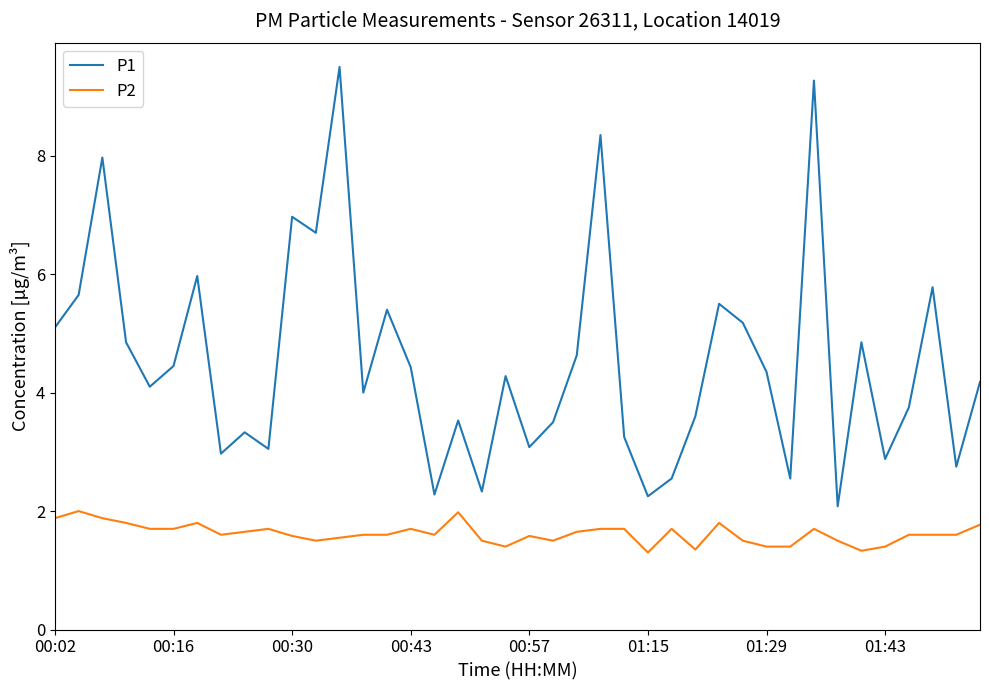

Rank the series by their maximum value, from highest to lowest.

P1, P2